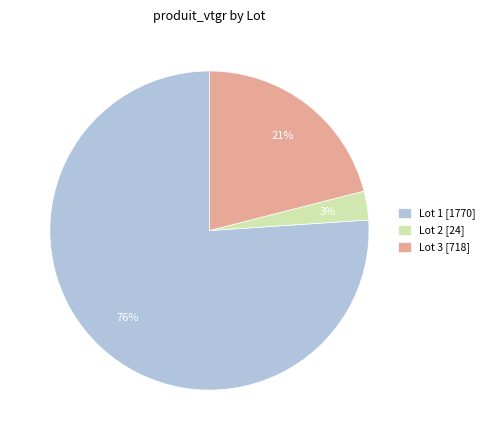

To the nearest percent, what is the difference between the Lot 3 and Lot 1 slice percentages?

55%